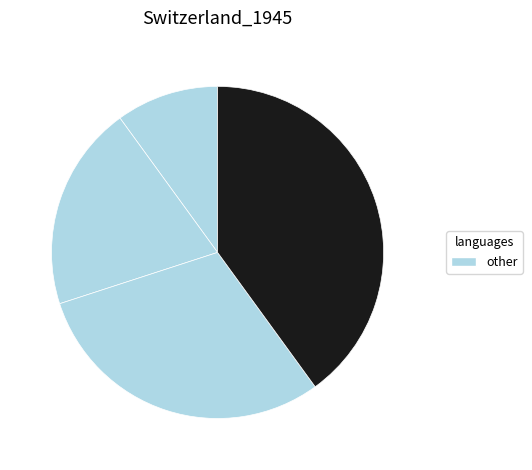

Count the number of slices in the pie.

4